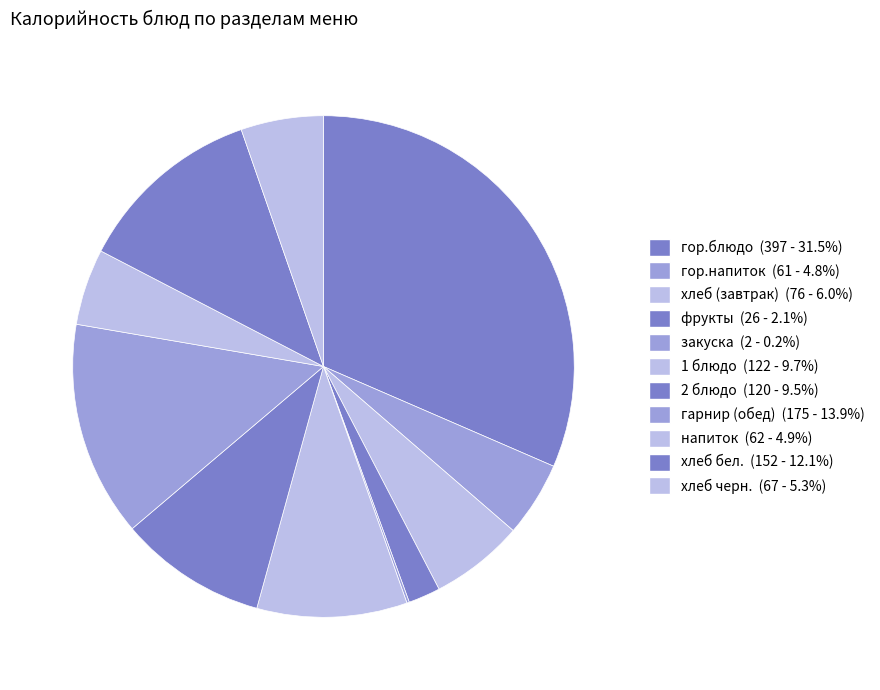

Count the number of slices in the pie.

11